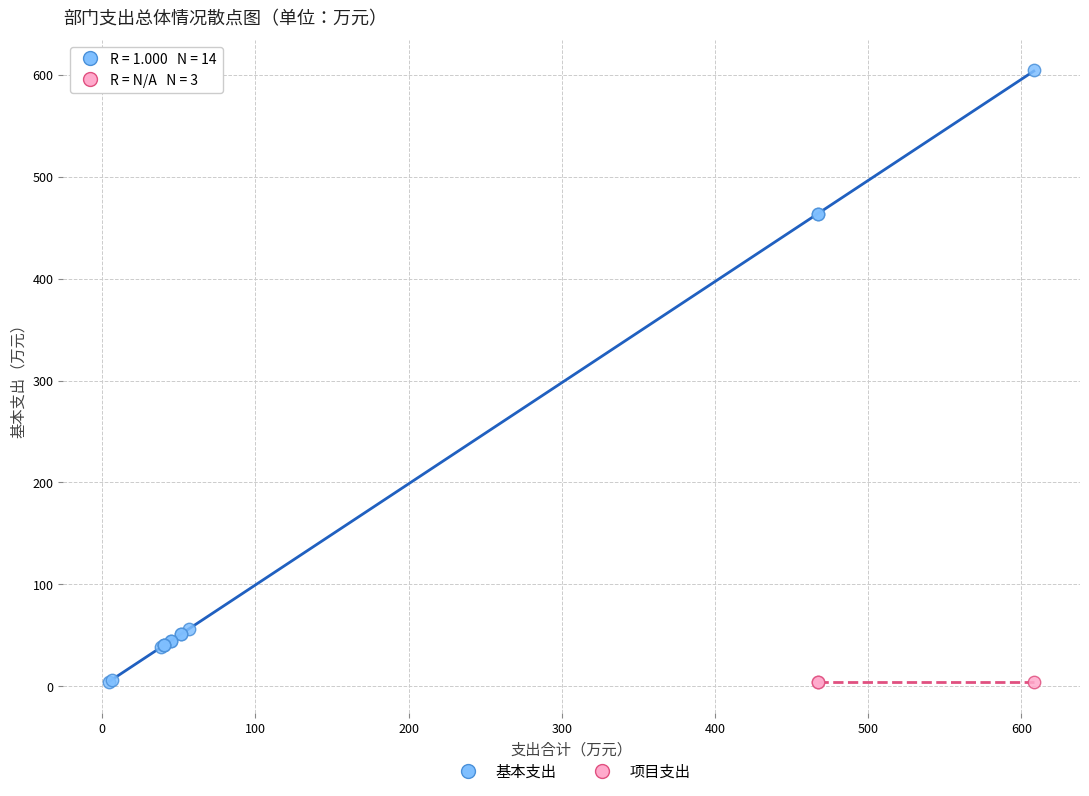

Which series reaches the maximum Y coordinate?

基本支出